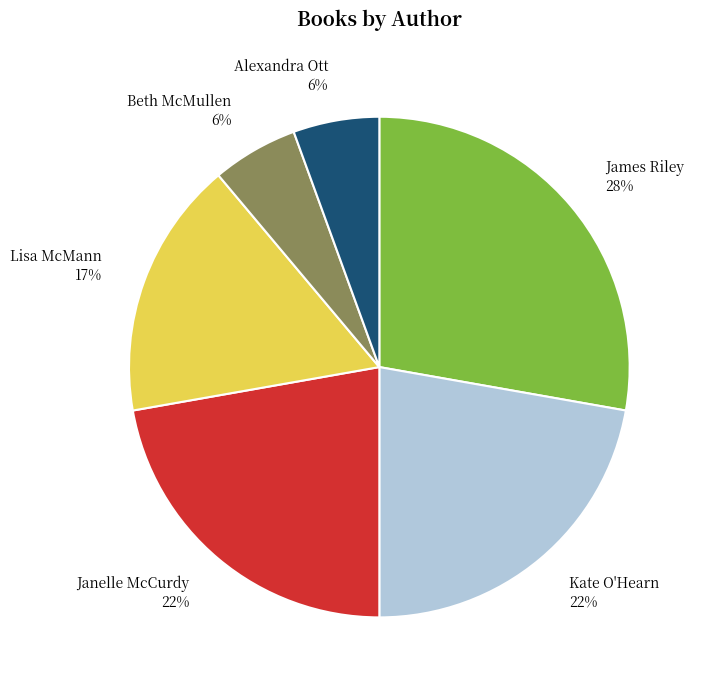

Which category has the biggest portion of the pie?

James Riley